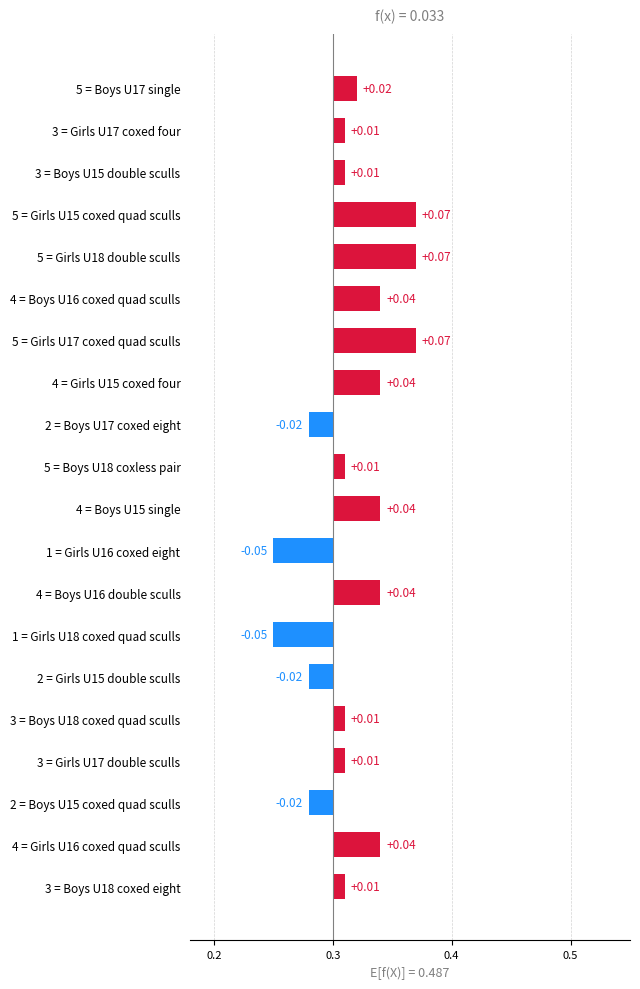

How many positive values are there?

15